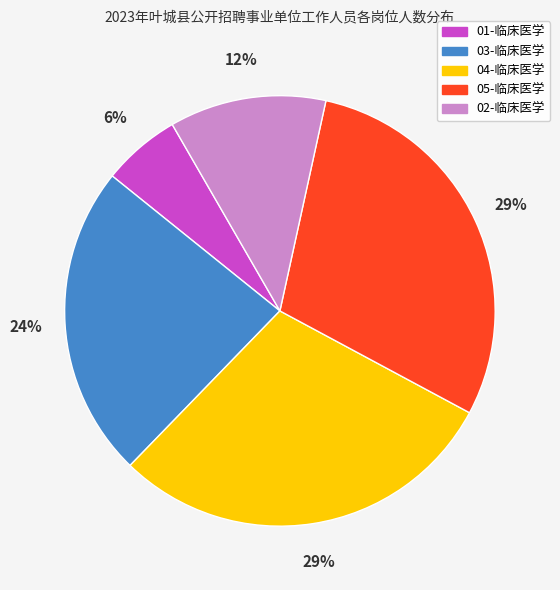

Do 04-临床医学 and 03-临床医学 together represent more than half of the pie?

Yes